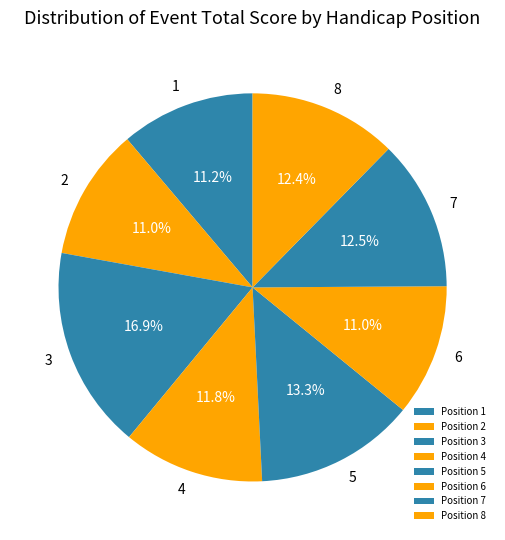

Count the number of slices in the pie.

8